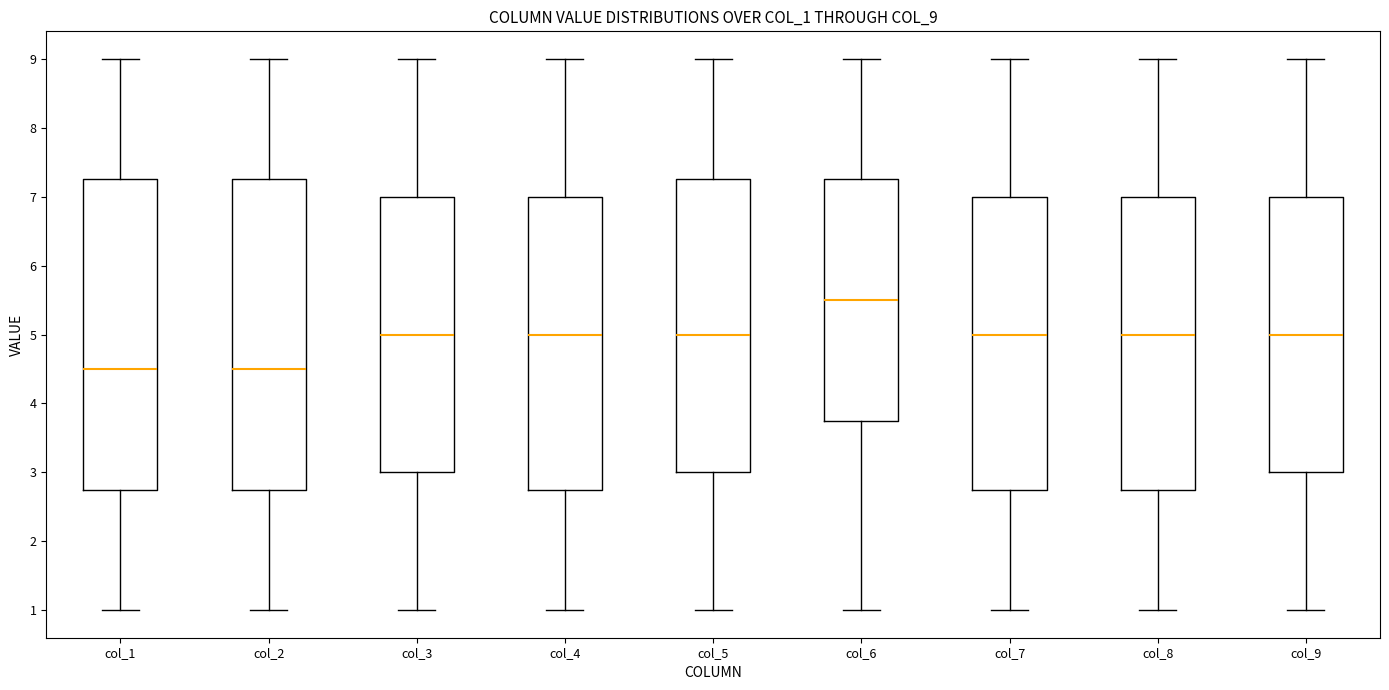

Reading left to right, transcribe this box plot: for each box, give where its median line is, the range the box spans, and where its two whiskers end, as read against the y-axis. The values are not printed on the chart, so give them approximately, as read against the axis.

col_1: median 4.5, box 2.8 to 7.3, whiskers 1.0 to 9.0
col_2: median 4.5, box 2.8 to 7.3, whiskers 1.0 to 9.0
col_3: median 5.0, box 3.0 to 7.0, whiskers 1.0 to 9.0
col_4: median 5.0, box 2.8 to 7.0, whiskers 1.0 to 9.0
col_5: median 5.0, box 3.0 to 7.3, whiskers 1.0 to 9.0
col_6: median 5.5, box 3.8 to 7.3, whiskers 1.0 to 9.0
col_7: median 5.0, box 2.8 to 7.0, whiskers 1.0 to 9.0
col_8: median 5.0, box 2.8 to 7.0, whiskers 1.0 to 9.0
col_9: median 5.0, box 3.0 to 7.0, whiskers 1.0 to 9.0